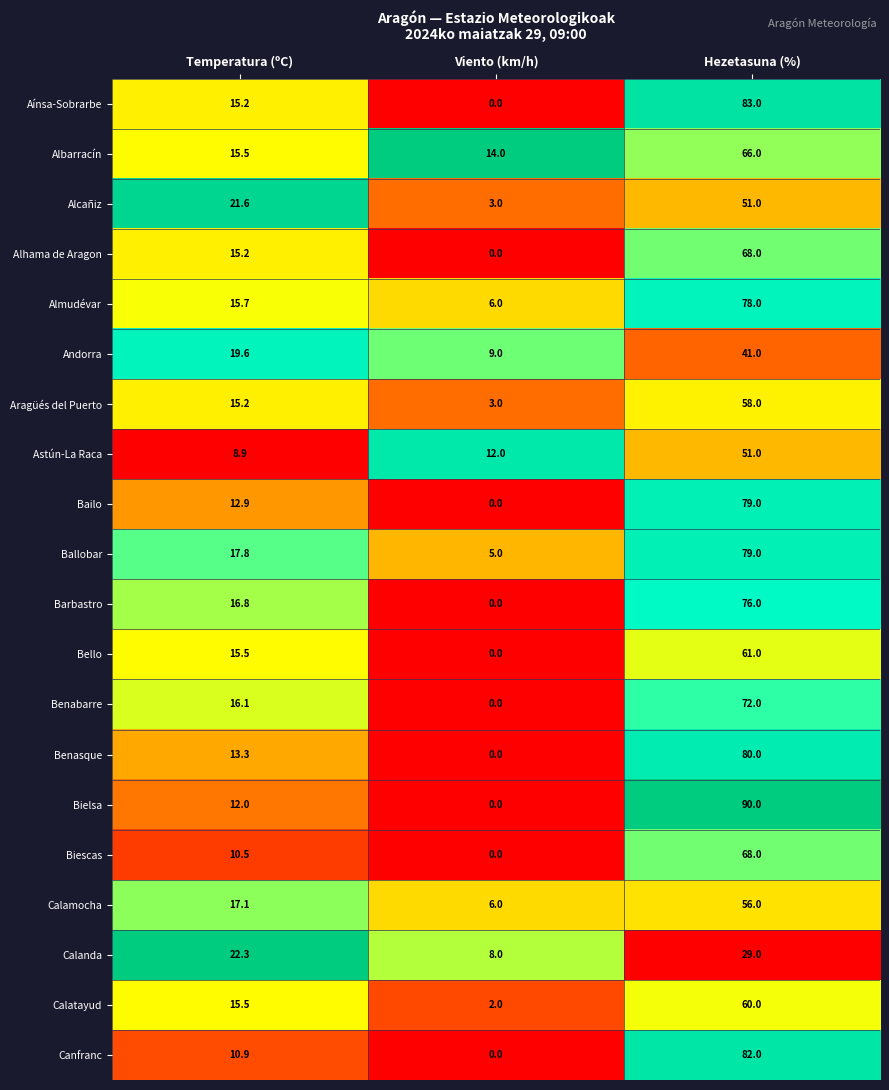

List the labels in order of Aragüés del Puerto value, largest first.

Hezetasuna (%), Temperatura (ºC), Viento (km/h)